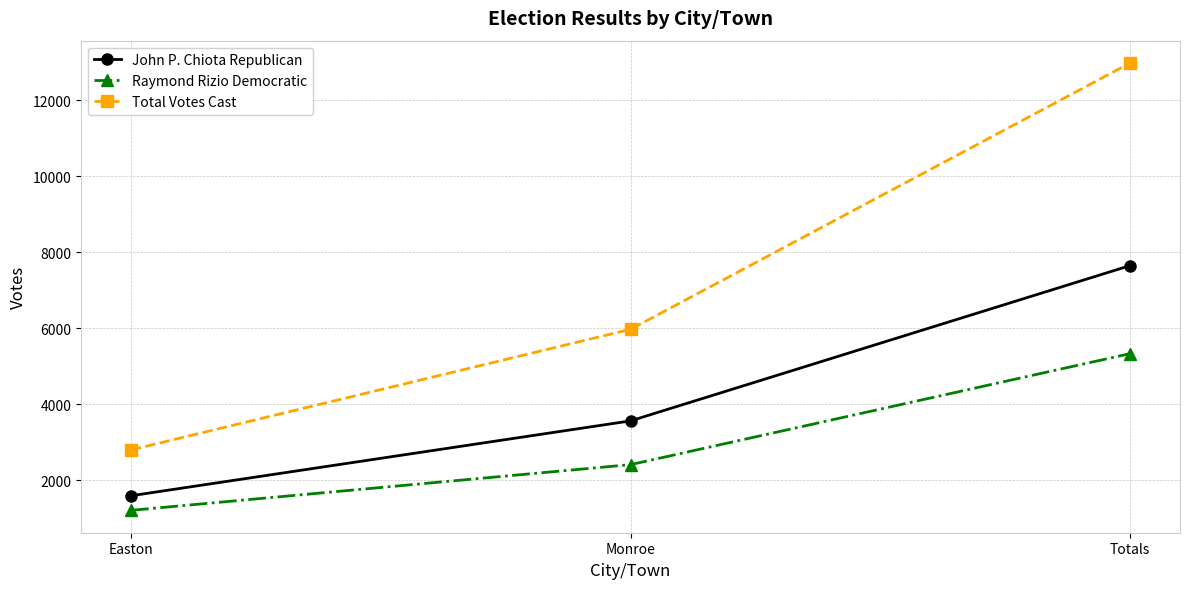

How many data points in Raymond Rizio Democratic are less than 2409?

1